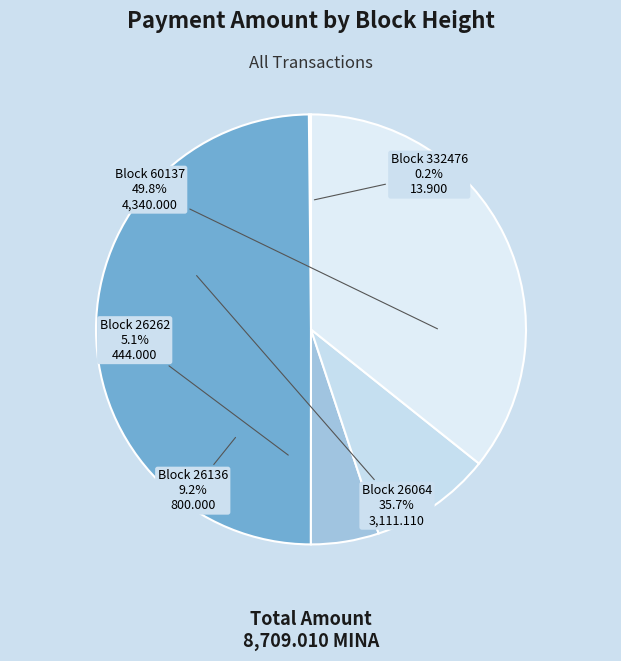

What percentage is NOT represented by 26064?

64.3%